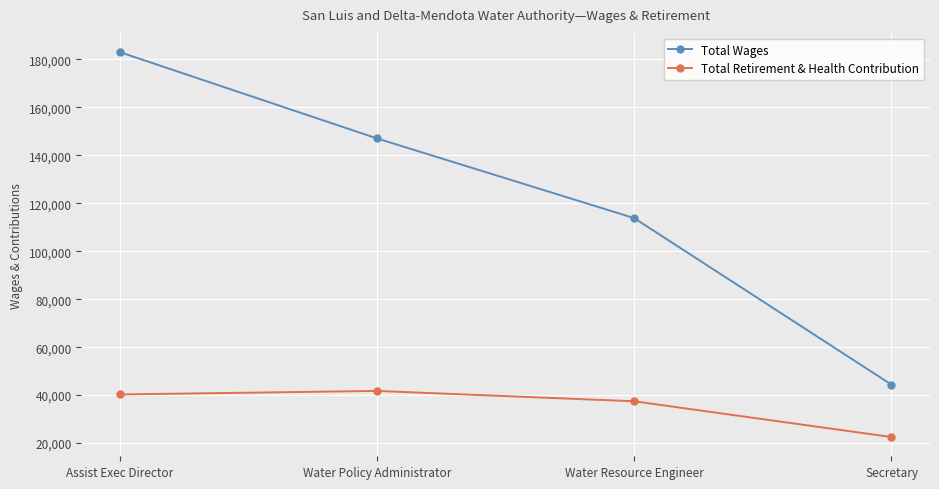

Which label corresponds to the smallest value in the chart?

Secretary